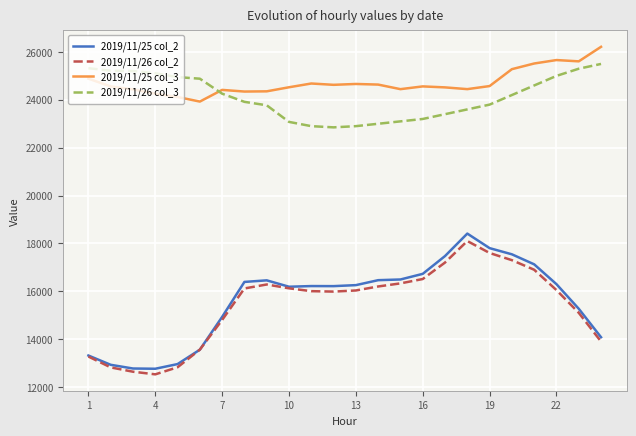

True or false: 2019/11/25 col_2 and 2019/11/26 col_3 intersect in this chart.

False